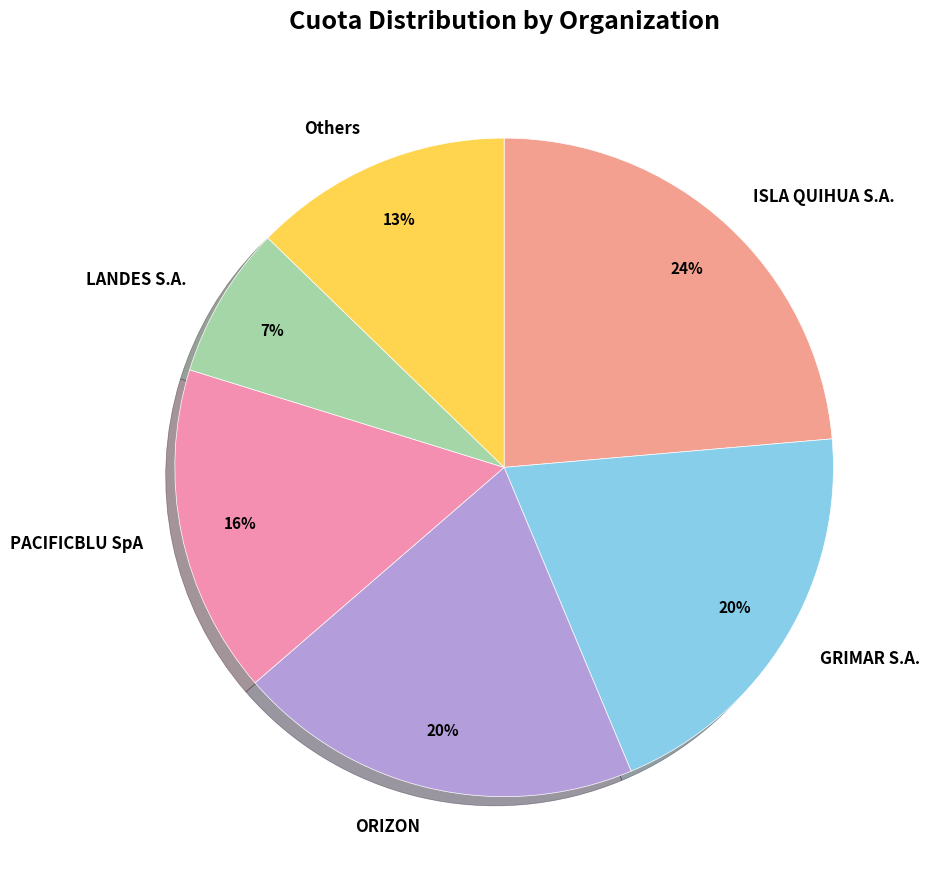

Approximately how many times larger is the value at GRIMAR S.A. compared to PACIFICBLU SpA?

1.2